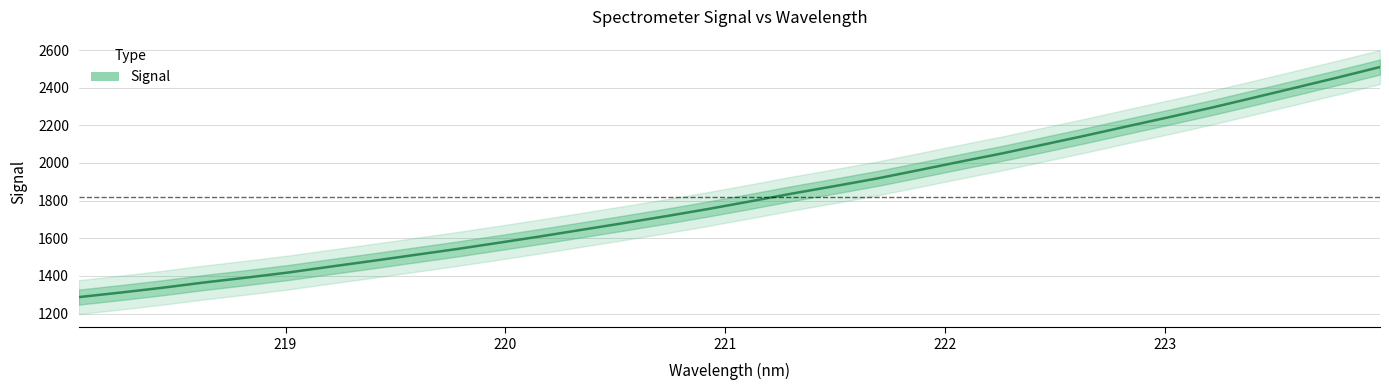

What is the greatest value displayed?

2509.6